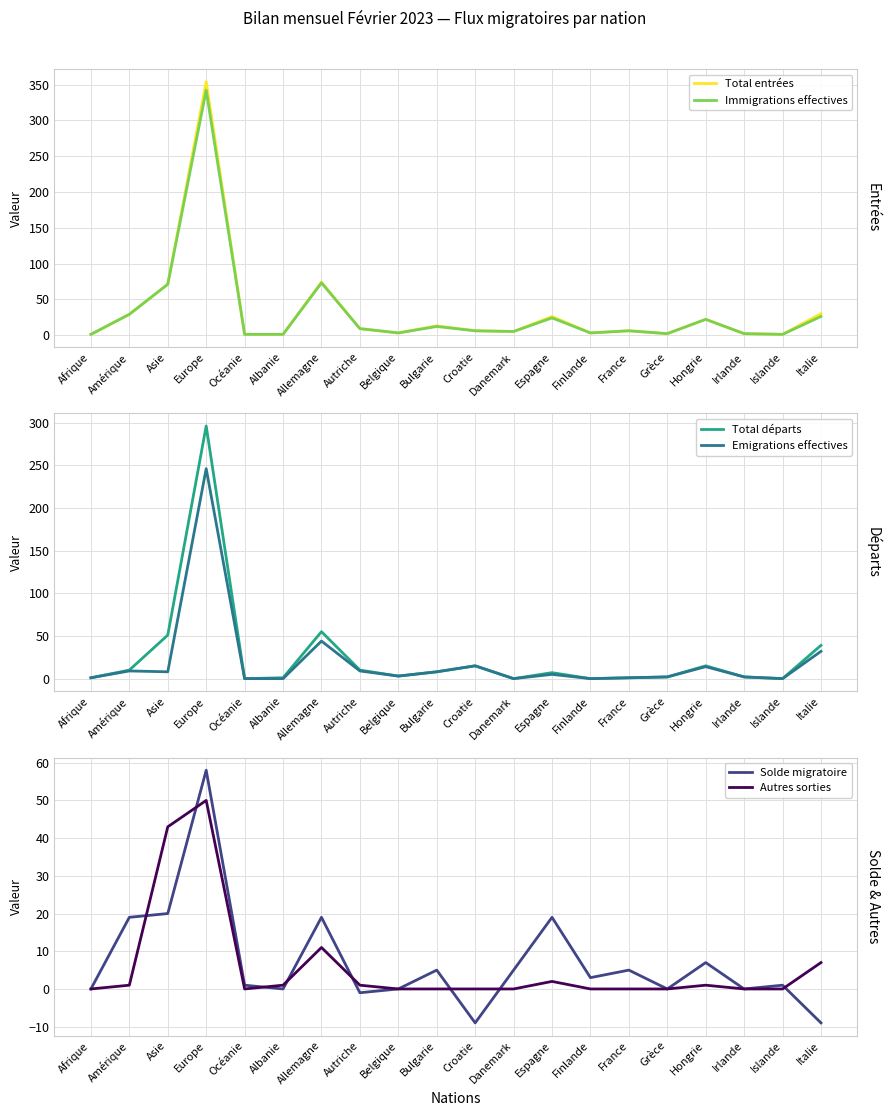

How many lines are shown in the chart?

6